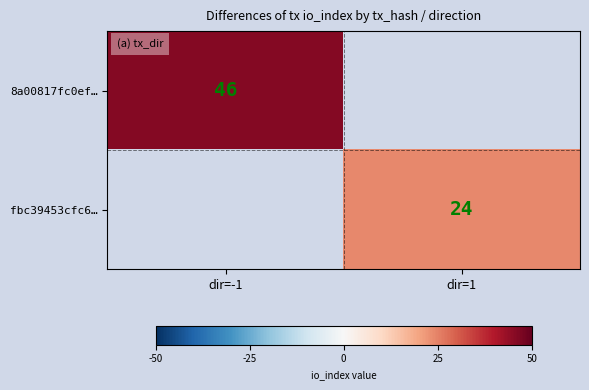

True or false: fbc39453cfc6… has a value of 24 at dir=1.

True